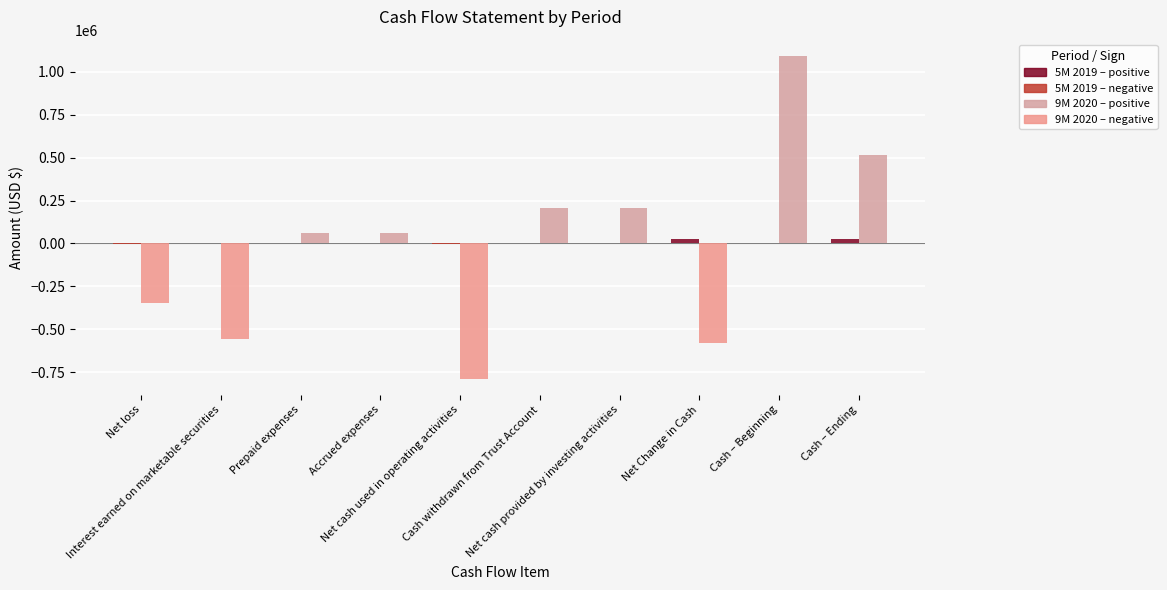

Are the bars horizontal?

No